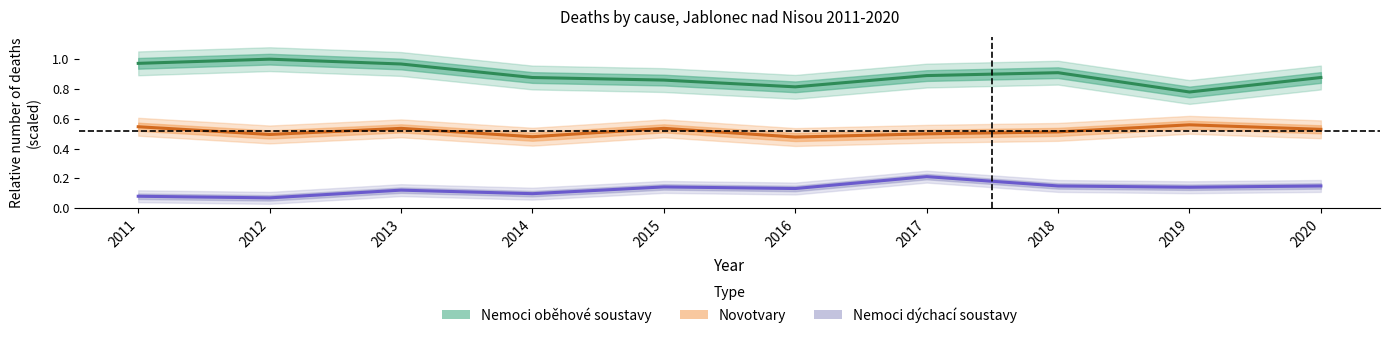

True or false: Nemoci oběhové soustavy and Novotvary cross at least once.

False